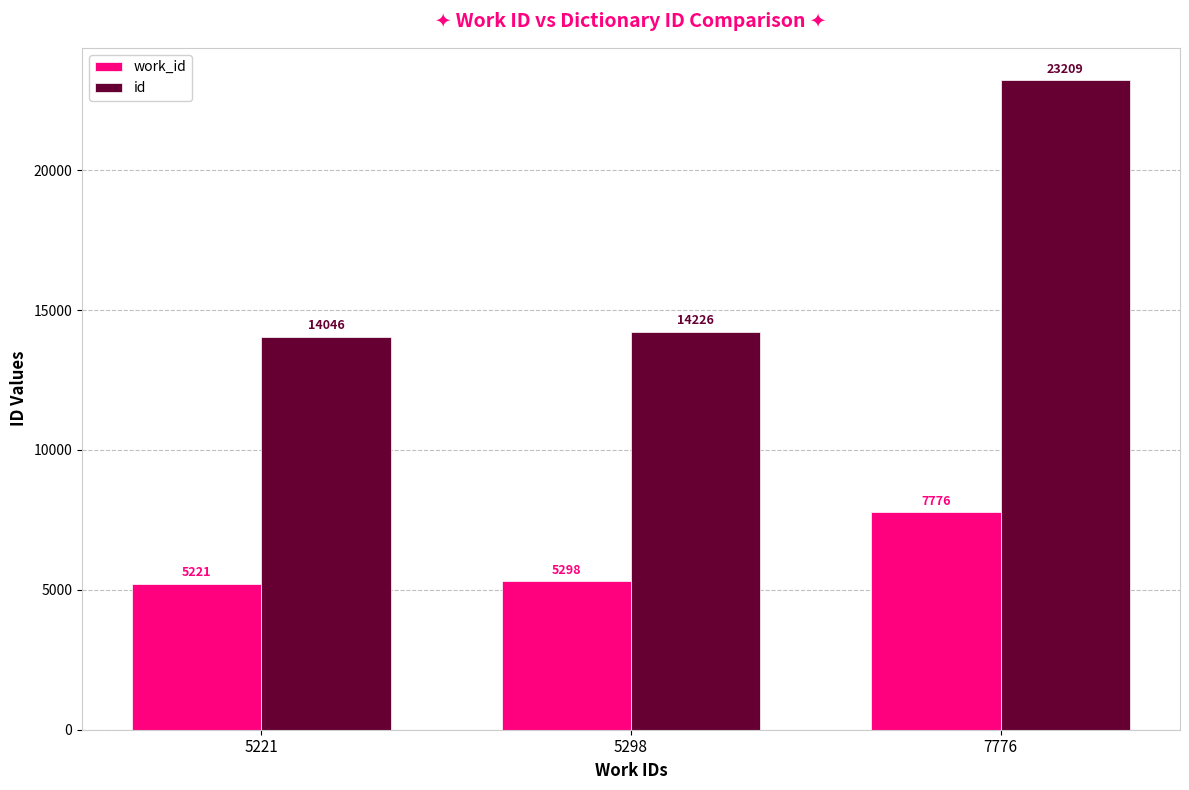

What is the spread (max minus min) of values at 7776?

15433